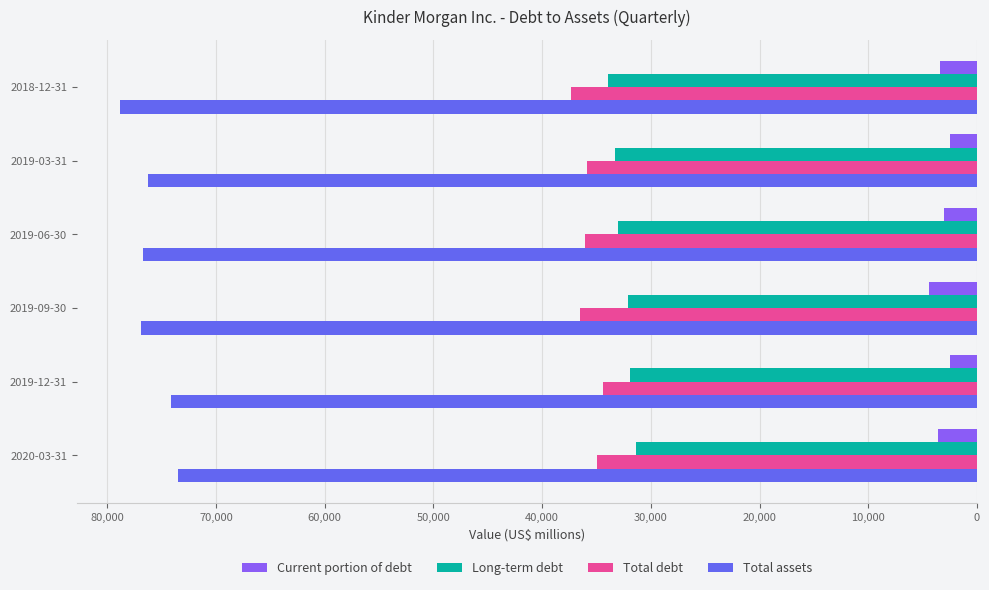

Count the Total debt values in the range 34945 to 36517.

4